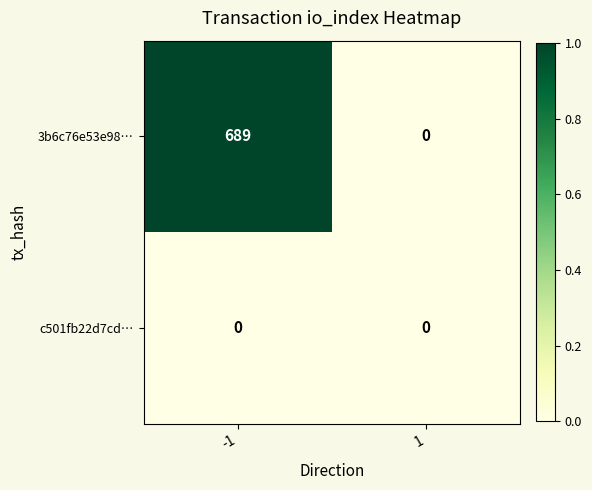

Rank the series by their average value, from highest to lowest.

3b6c76e53e98…, c501fb22d7cd…